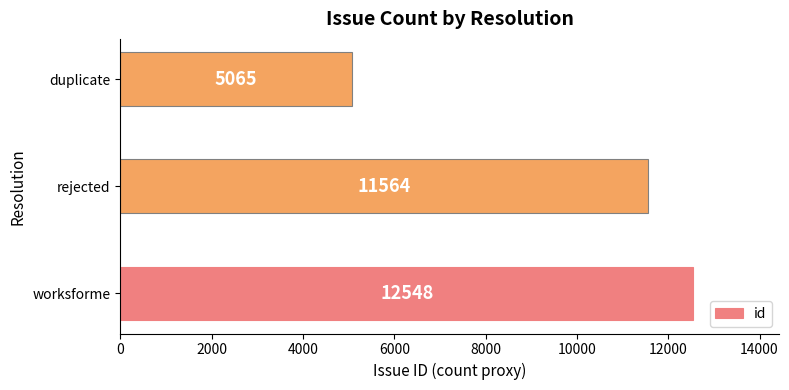

Where is the data nearest to the value 8806?

rejected